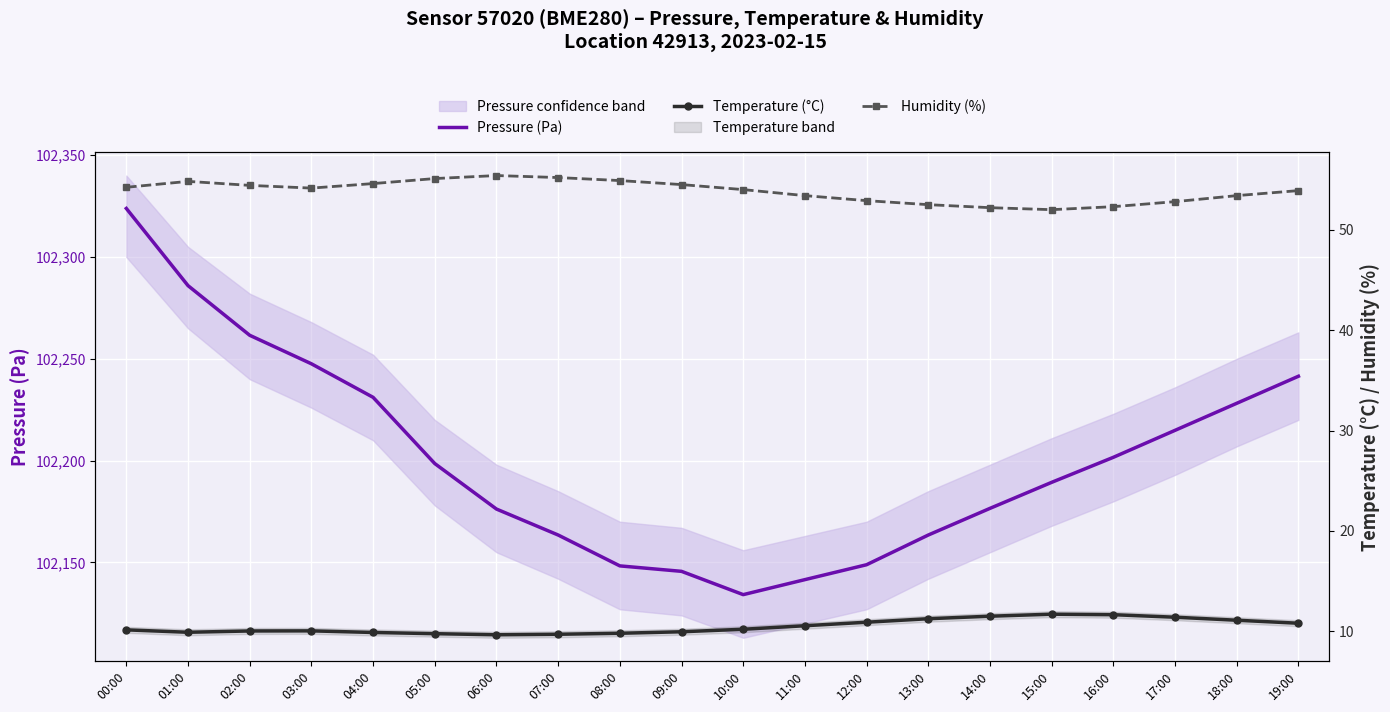

True or false: Pressure (Pa) and Humidity (%) intersect in this chart.

False